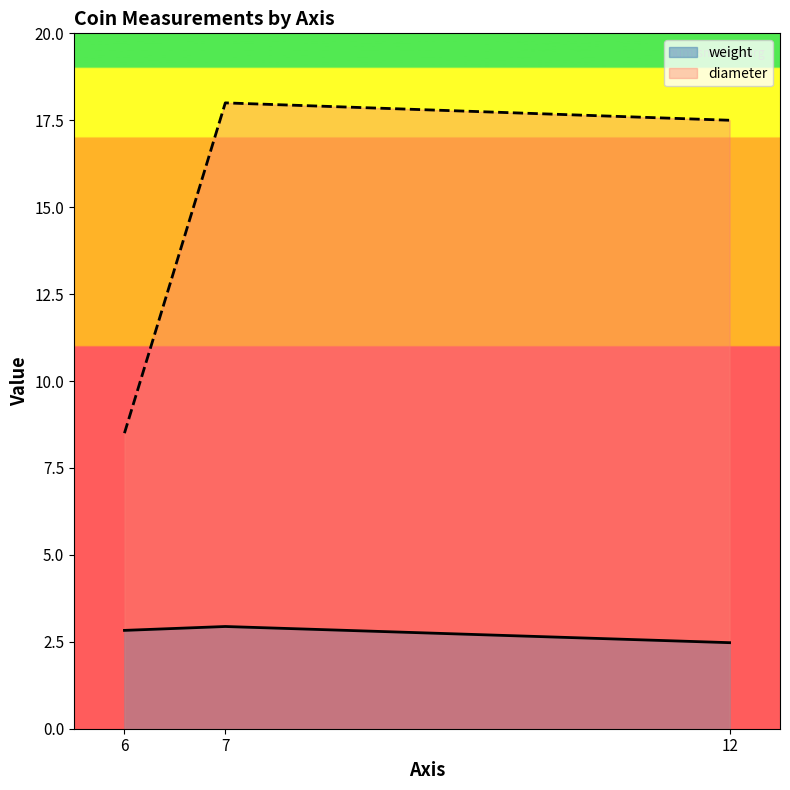

How many lines are shown in the chart?

2